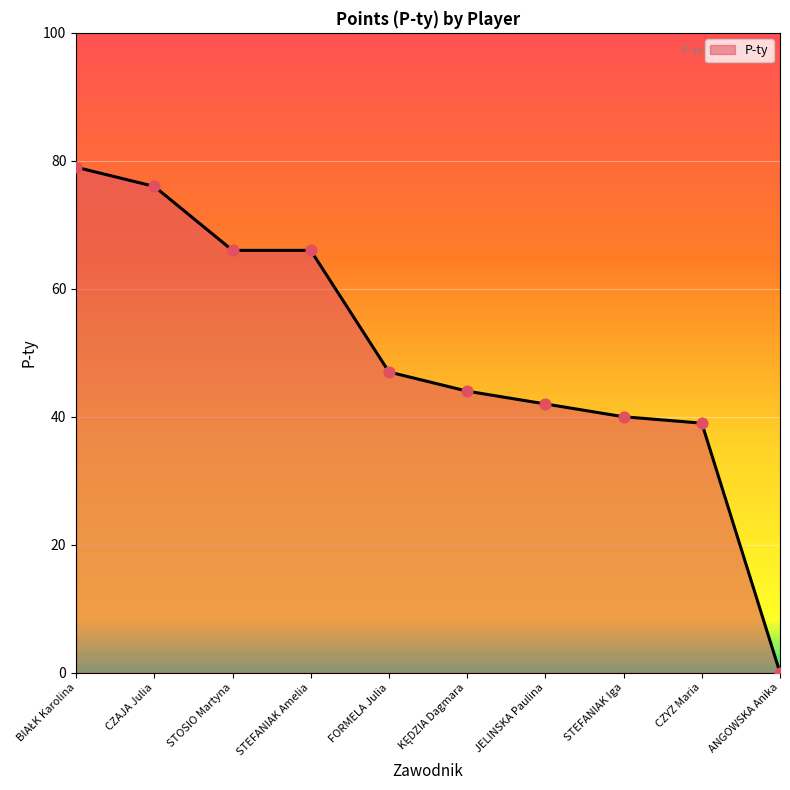

What is the change in value from FORMELA Julia to ANGOWSKA Anika?

-47